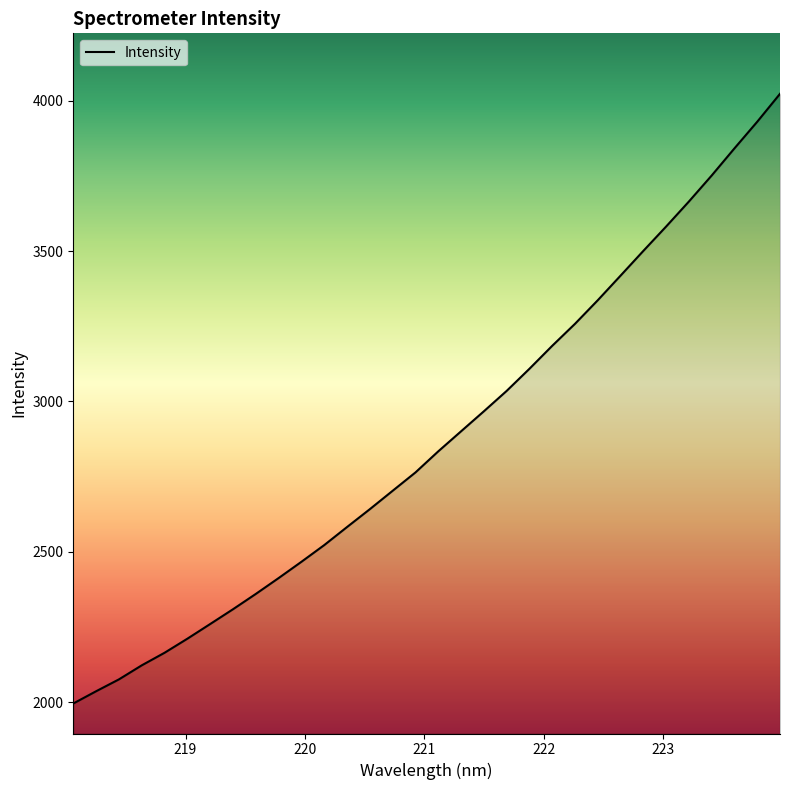

What is the smallest value displayed?

1995.3